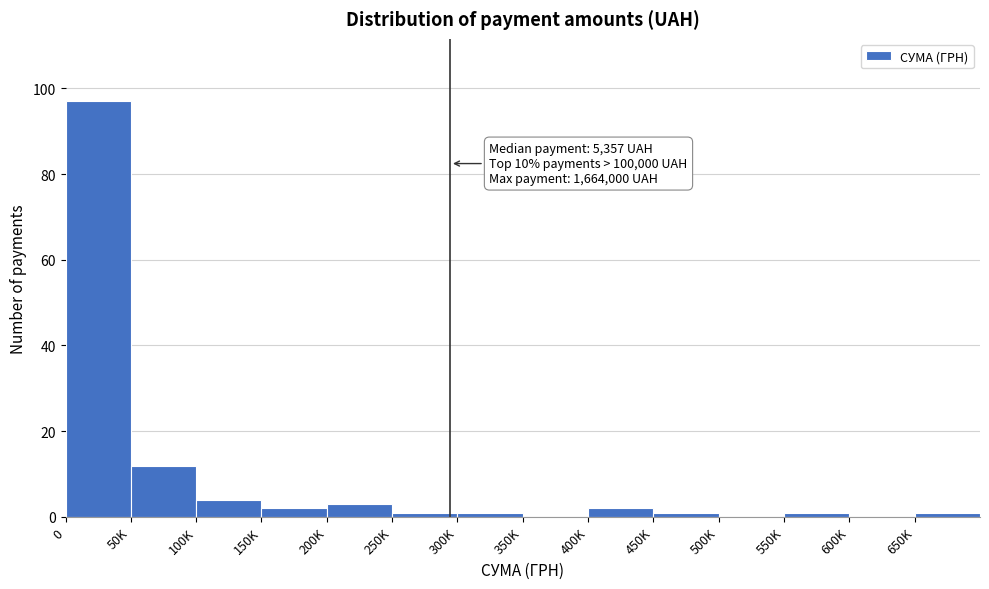

Reading left to right, list all the values displayed in this chart.

0=97	50K=12	100K=4	150K=2	200K=3	250K=1	300K=1	350K=0	400K=2	450K=1	500K=0	550K=1	600K=0	650K=1